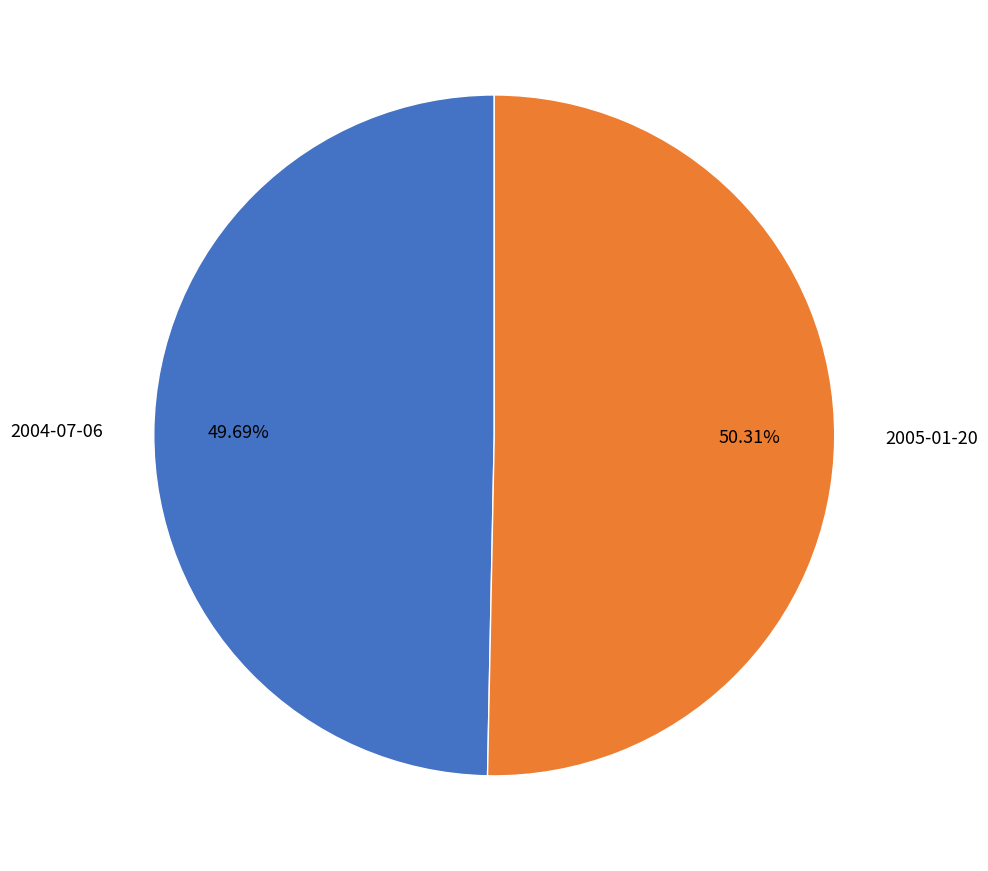

Does 2004-07-06 represent more than half of the total?

No